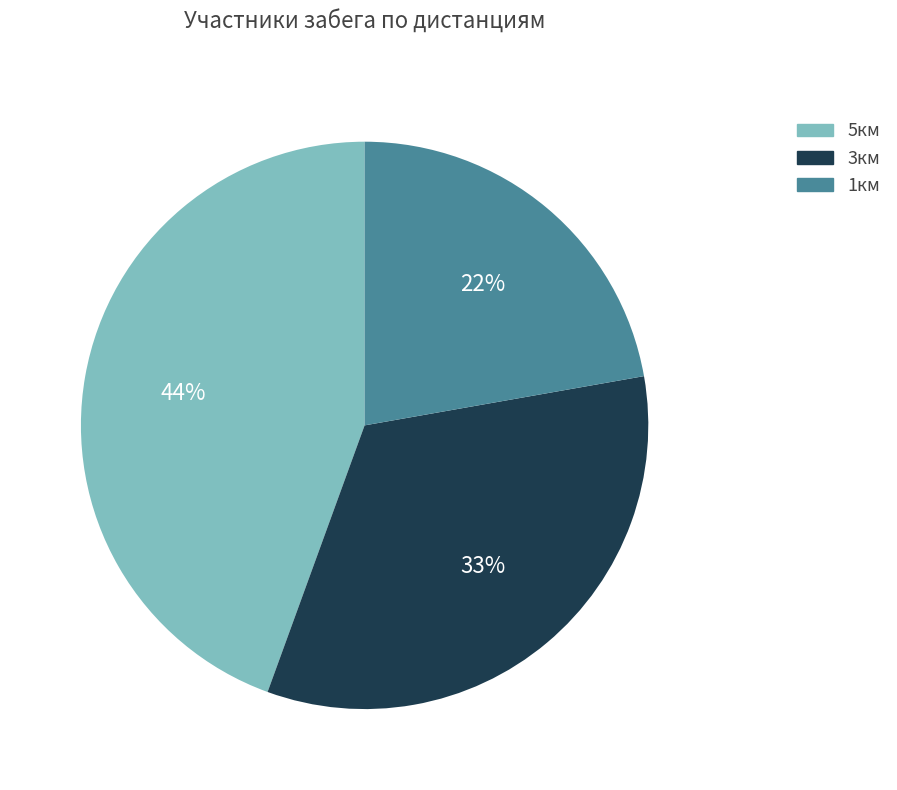

To the nearest percent, what is the combined percentage of 1км and 5км?

67%